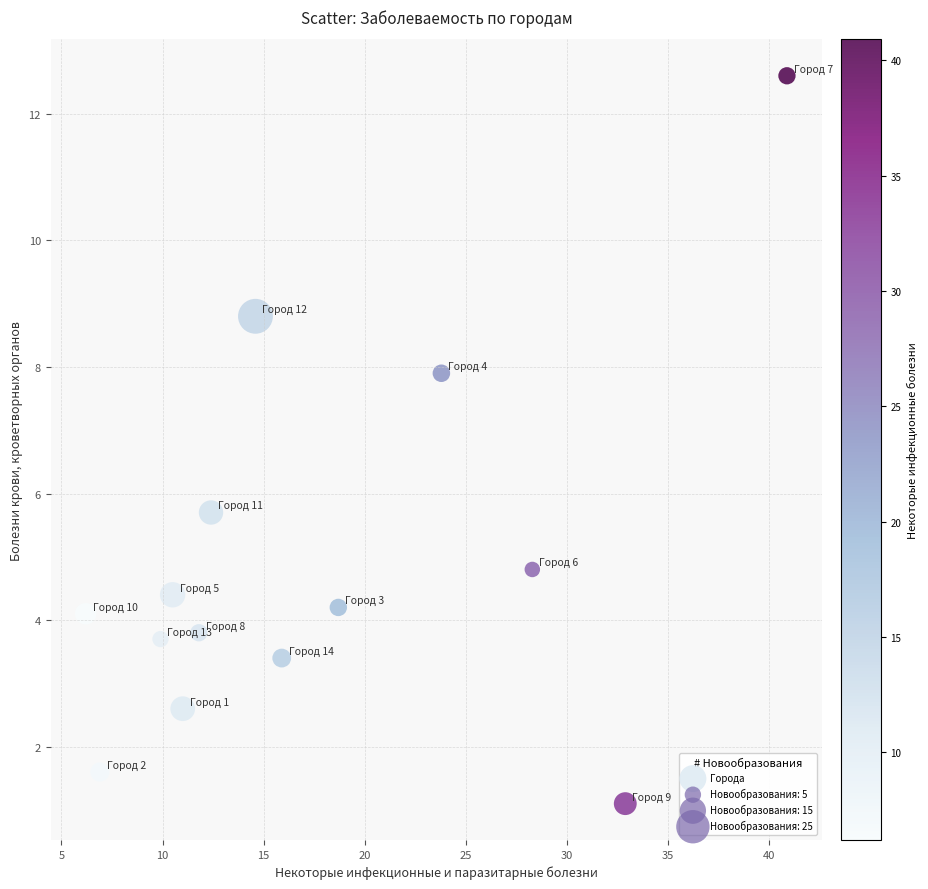

What Y value in the scatter plot is closest to 6?

5.7